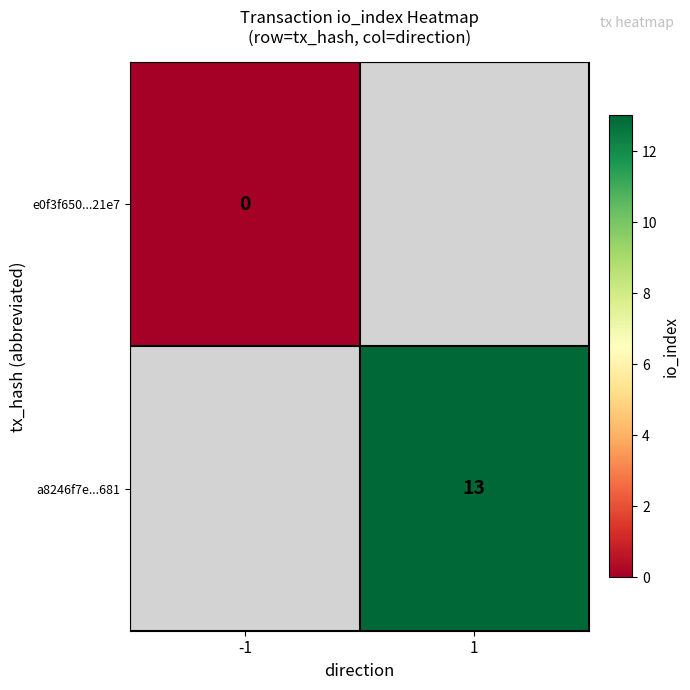

The value of a8246f7e...681 at 1 is 3. True or false?

False